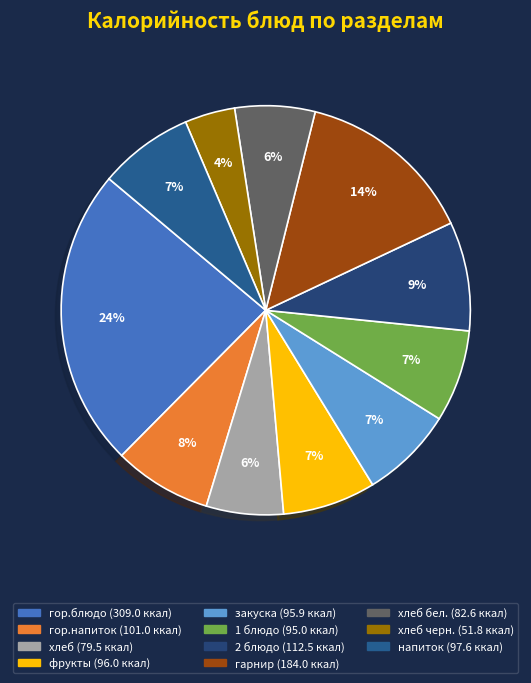

Is there any slice that represents more than half of the pie?

No